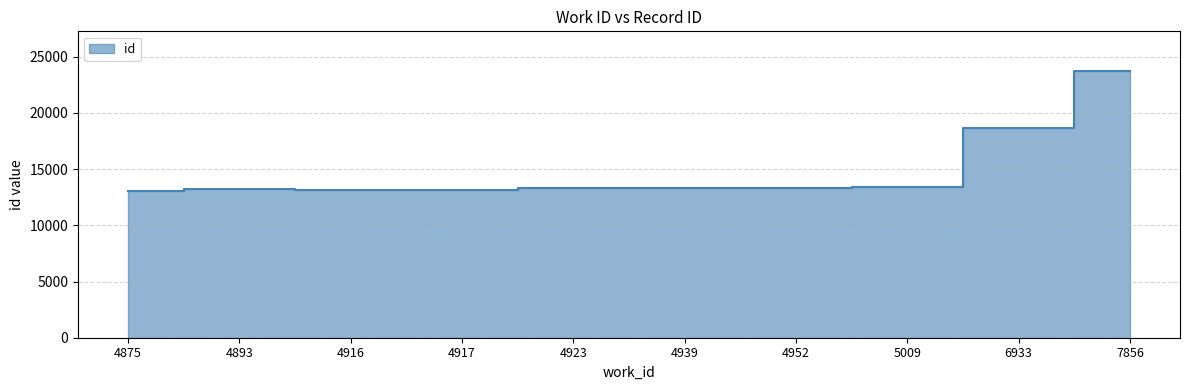

List the labels in order of value, smallest first.

4875, 4916, 4917, 4893, 4939, 4923, 4952, 5009, 6933, 7856